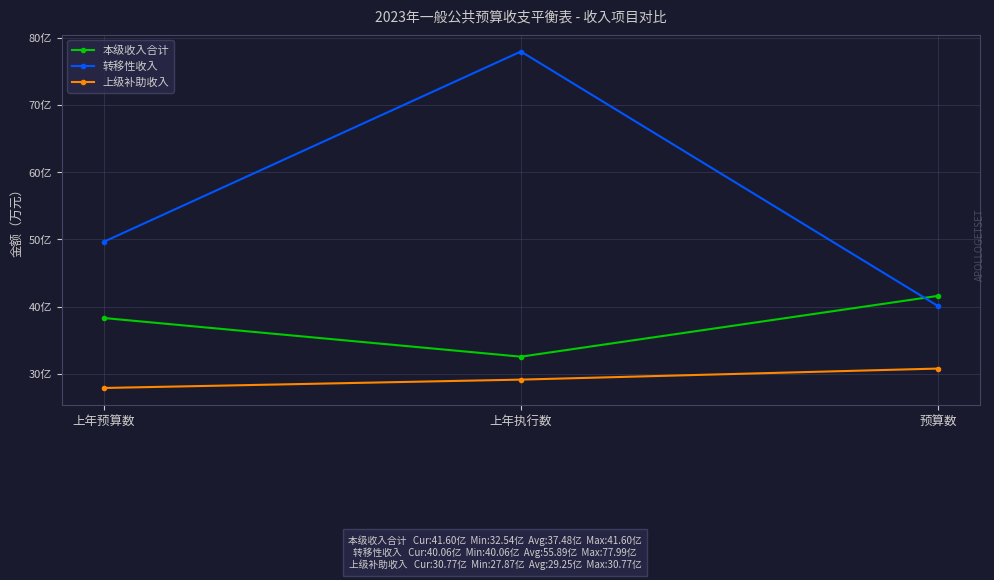

What are all the series names shown in the legend?

本级收入合计, 转移性收入, 上级补助收入